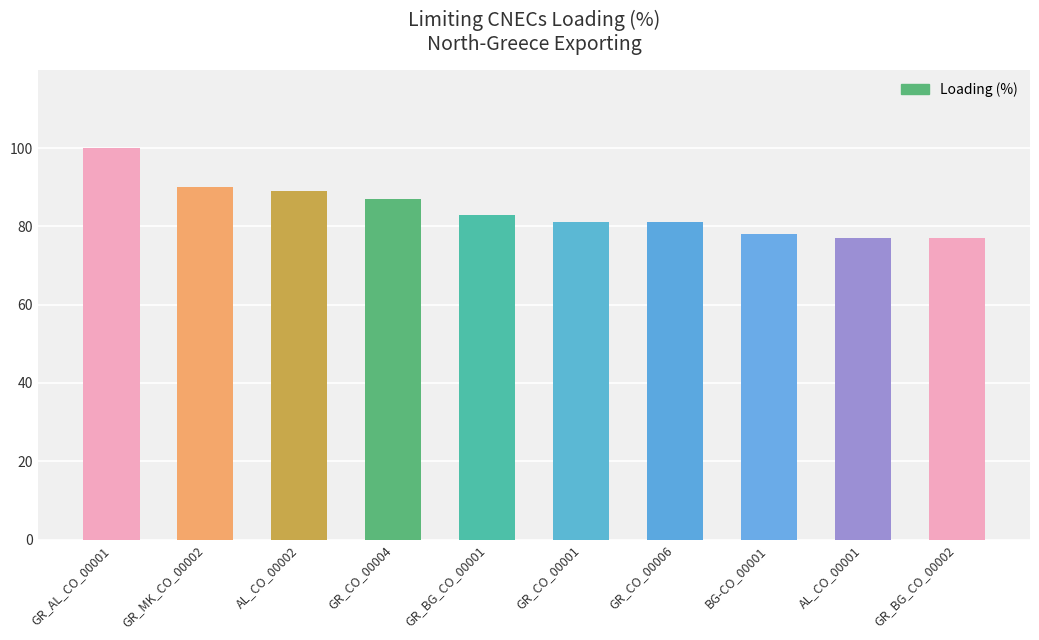

What is the change in value from GR_MK_CO_00002 to GR_BG_CO_00002?

-13